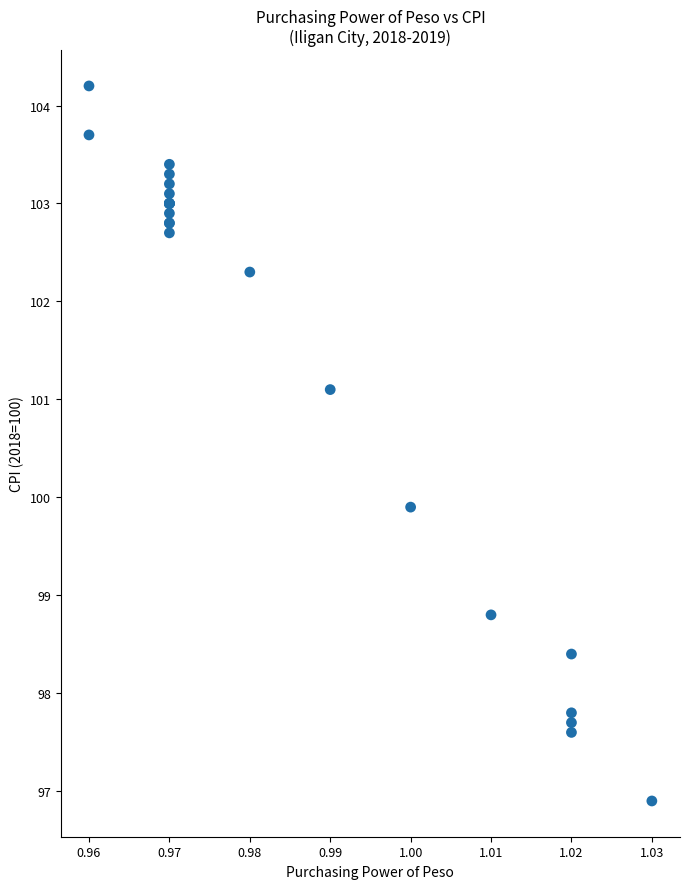

What Y value in the scatter plot is closest to 100?

99.9